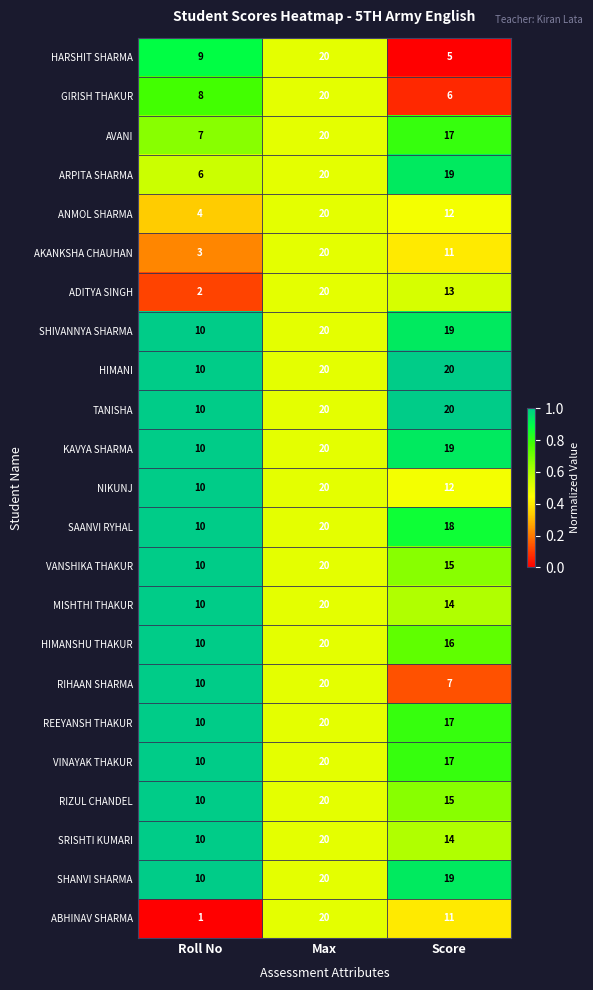

What is the sum of the SHANVI SHARMA values at Roll No and Score?

29